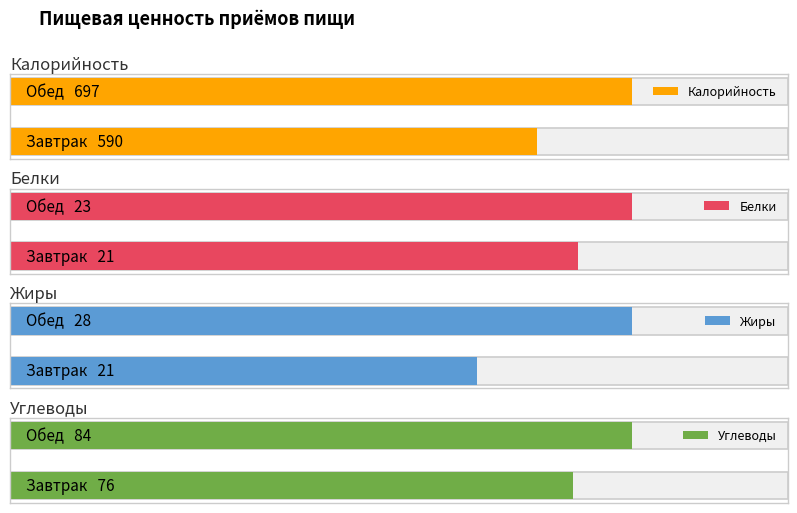

What is the greatest value displayed?

697